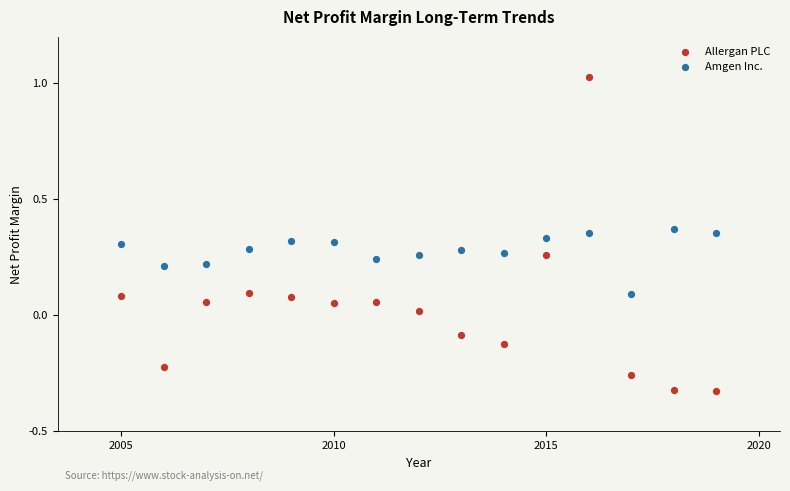

Which series reaches the maximum Y coordinate?

Allergan PLC